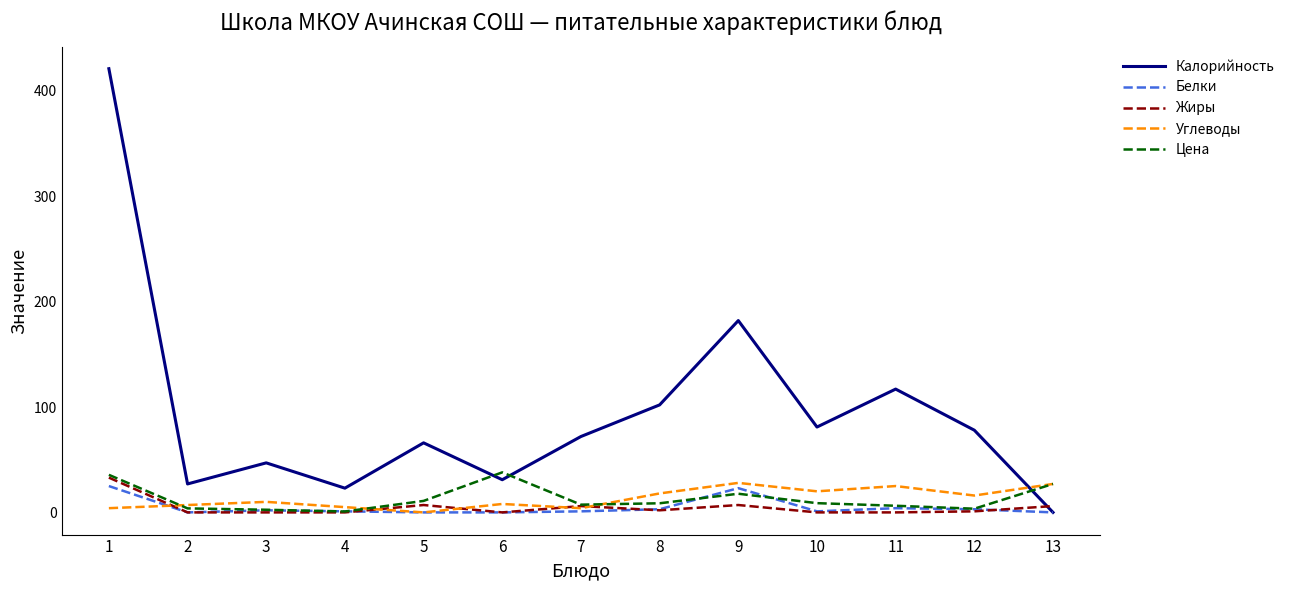

What is the difference between the maximum and second lowest values in the Углеводы series?

24.0